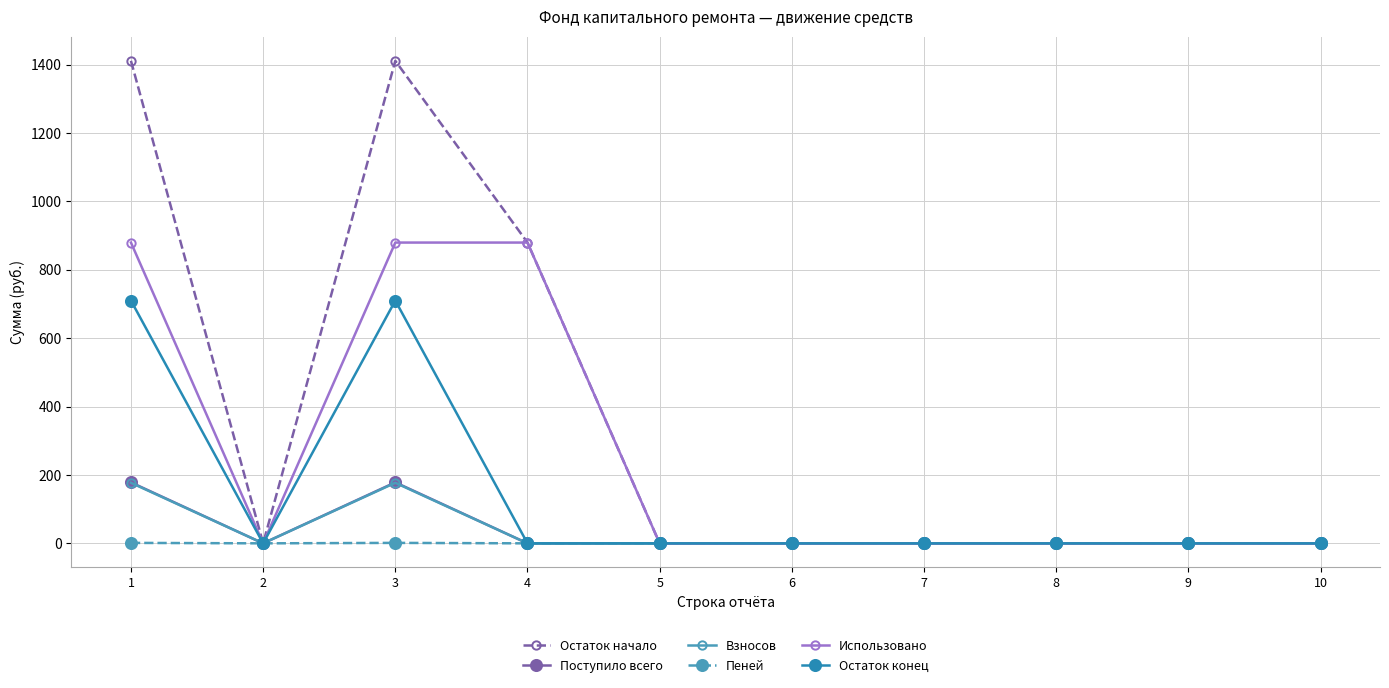

Which series has the largest total across all categories?

Остаток начало